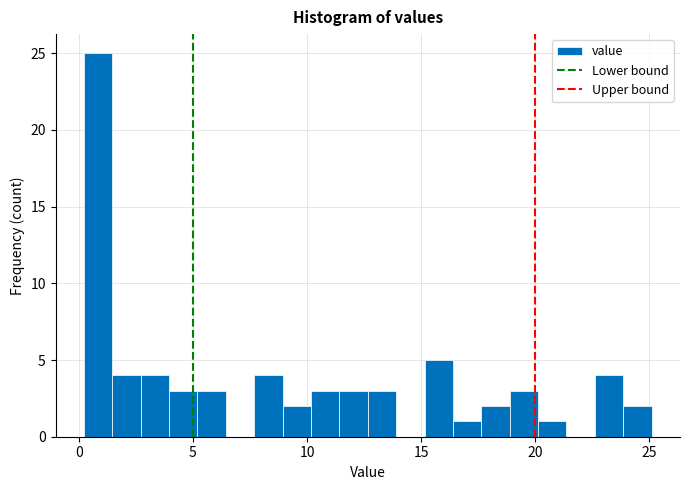

Around what value on the x-axis is the tallest bar? Give the approximate position of its centre, as read against the axis.

1.0